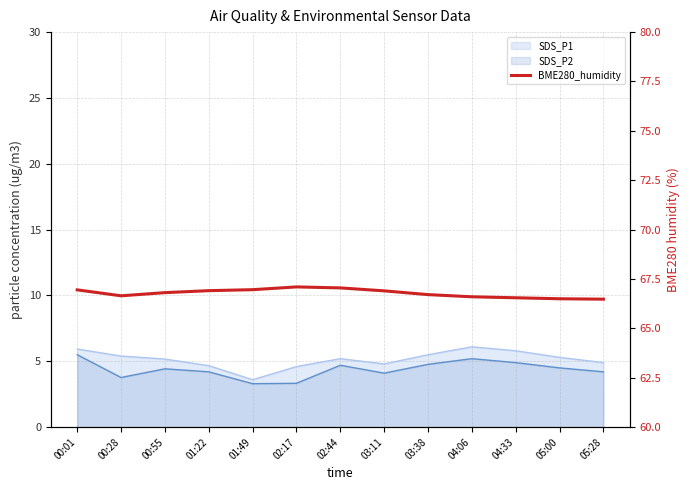

What is the change in value from 03:11 to 05:00?

-0.4